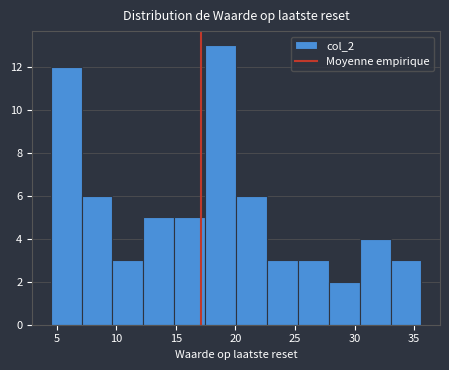

Reading left to right, transcribe this chart: for each bar, give the range it covers on the x-axis and its height. Neither the bar edges nor the heights are printed on the chart, so give them approximately, as read against the axes.

4.5 to 7.0: 12
7.0 to 9.5: 6
9.5 to 12.5: 3
12.5 to 15.0: 5
15.0 to 17.5: 5
17.5 to 20.0: 13
20.0 to 22.5: 6
22.5 to 25.0: 3
25.0 to 28.0: 3
28.0 to 30.5: 2
30.5 to 33.0: 4
33.0 to 35.5: 3